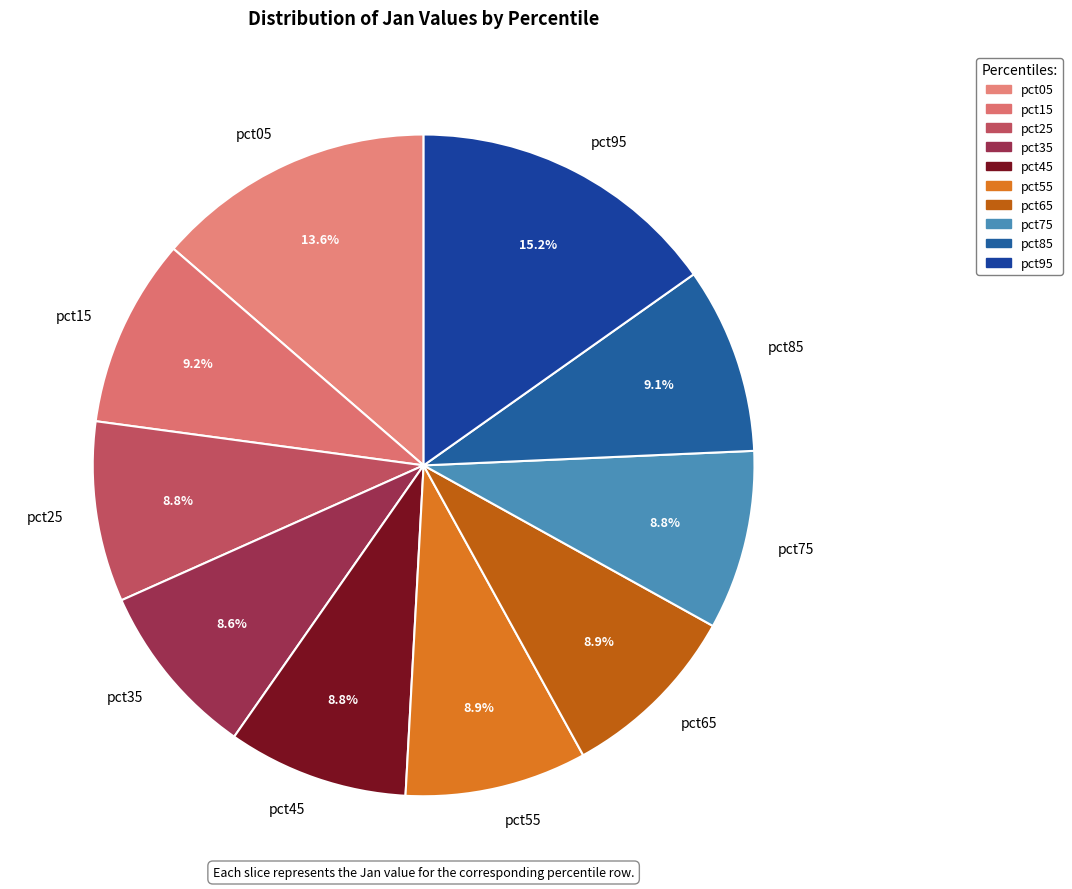

What percentage do pct75 and pct05 together represent?

22.4%